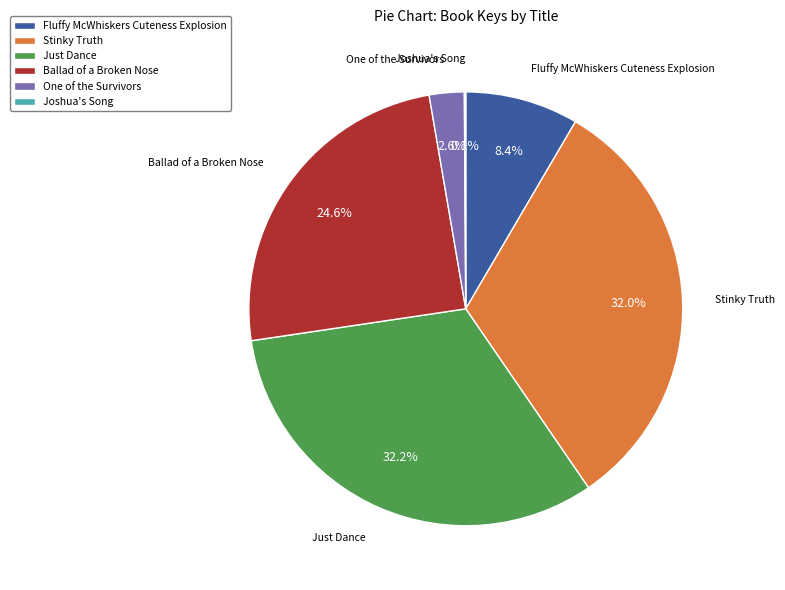

Between Ballad of a Broken Nose and One of the Survivors, which is larger?

Ballad of a Broken Nose